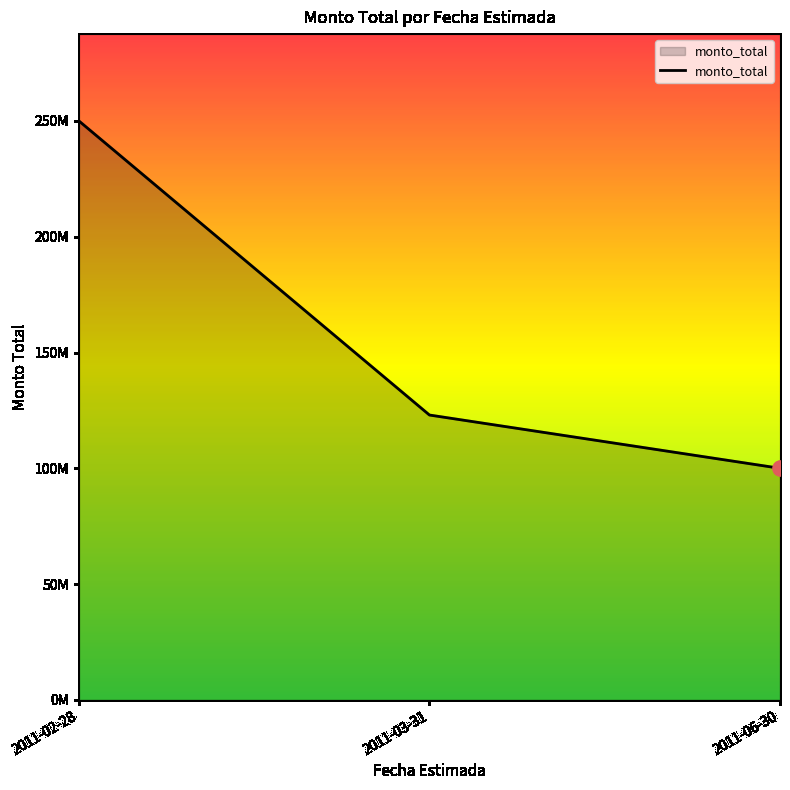

What is the change in value from 2011-03-31 to 2011-06-30?

-23000000